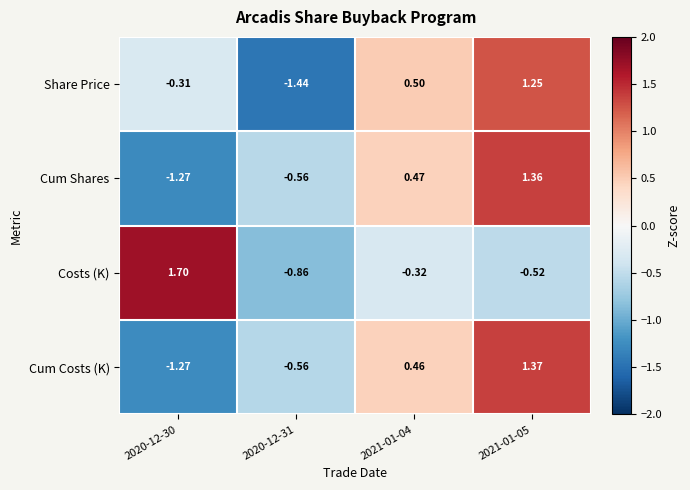

How many values in Cum Costs (K) are above zero?

2